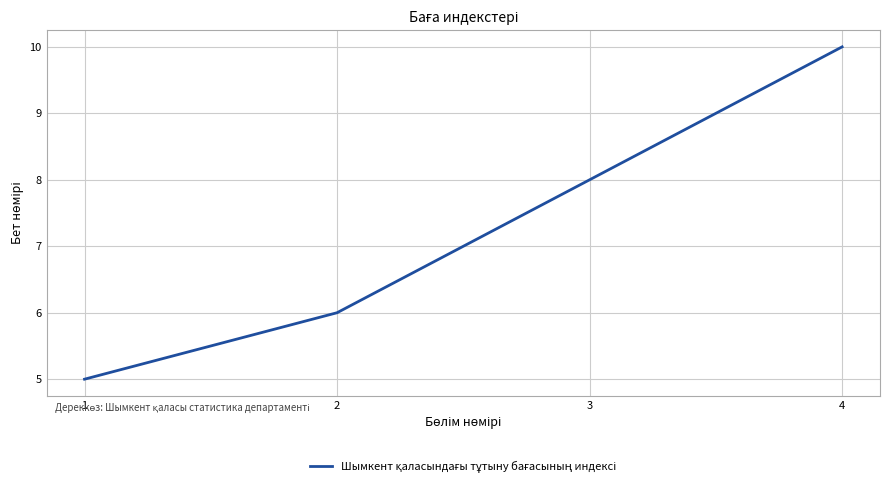

Is it true that the value at 3 is 8?

True